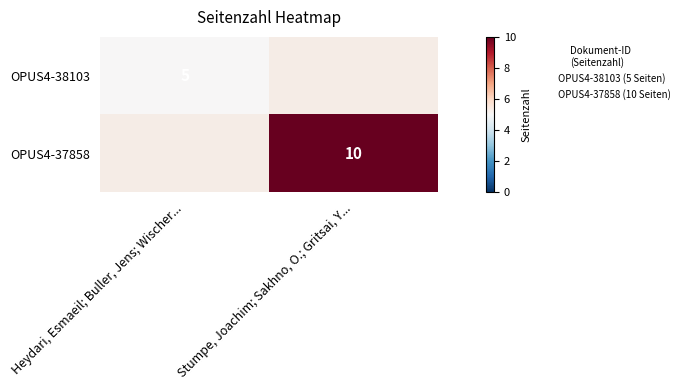

Count the number of categories in the chart.

2